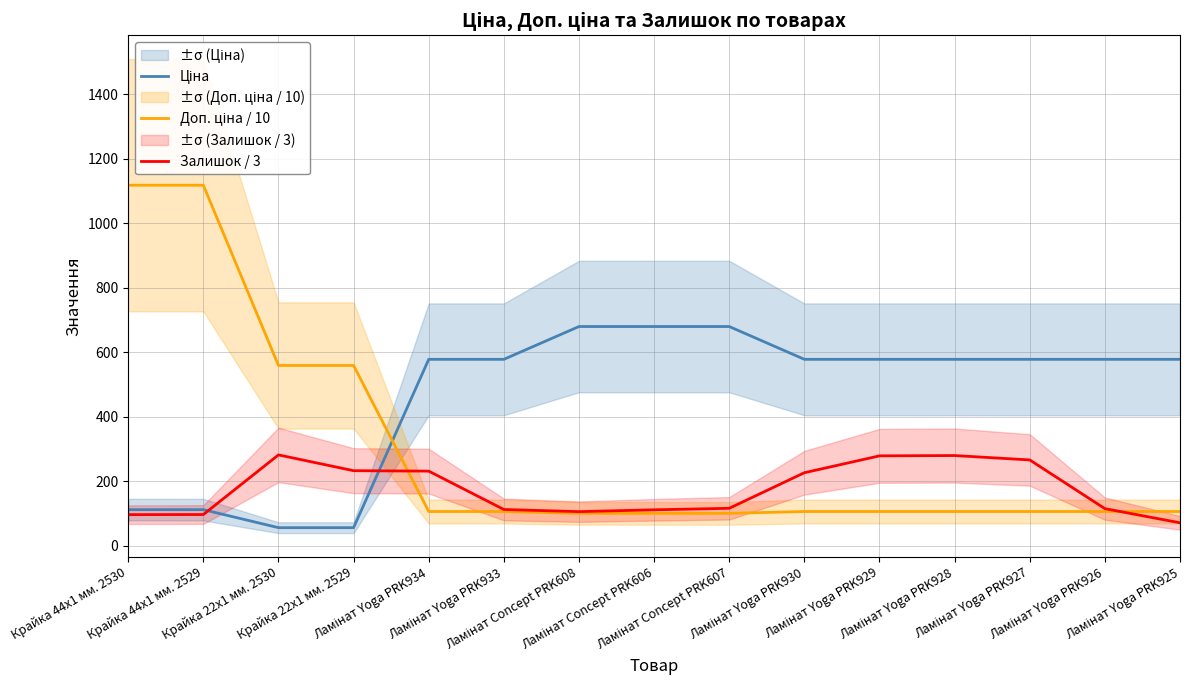

Reading left to right, what are all the values shown in this chart?

Ціна: 111.8	111.8	55.9	55.9	578.1	578.1	679.8	679.8	679.8	578.1	578.1	578.1	578.1	578.1	578.1
Доп. ціна / 10: 1118.2	1118.2	559.1	559.1	106.0	106.0	100.4	100.4	100.4	106.0	106.0	106.0	106.0	106.0	106.0
Залишок / 3: 96.3	96.7	281.7	232.7	231.3	112.3	105.7	111.3	116.0	226.3	278.7	279.7	266.0	115.0	71.0